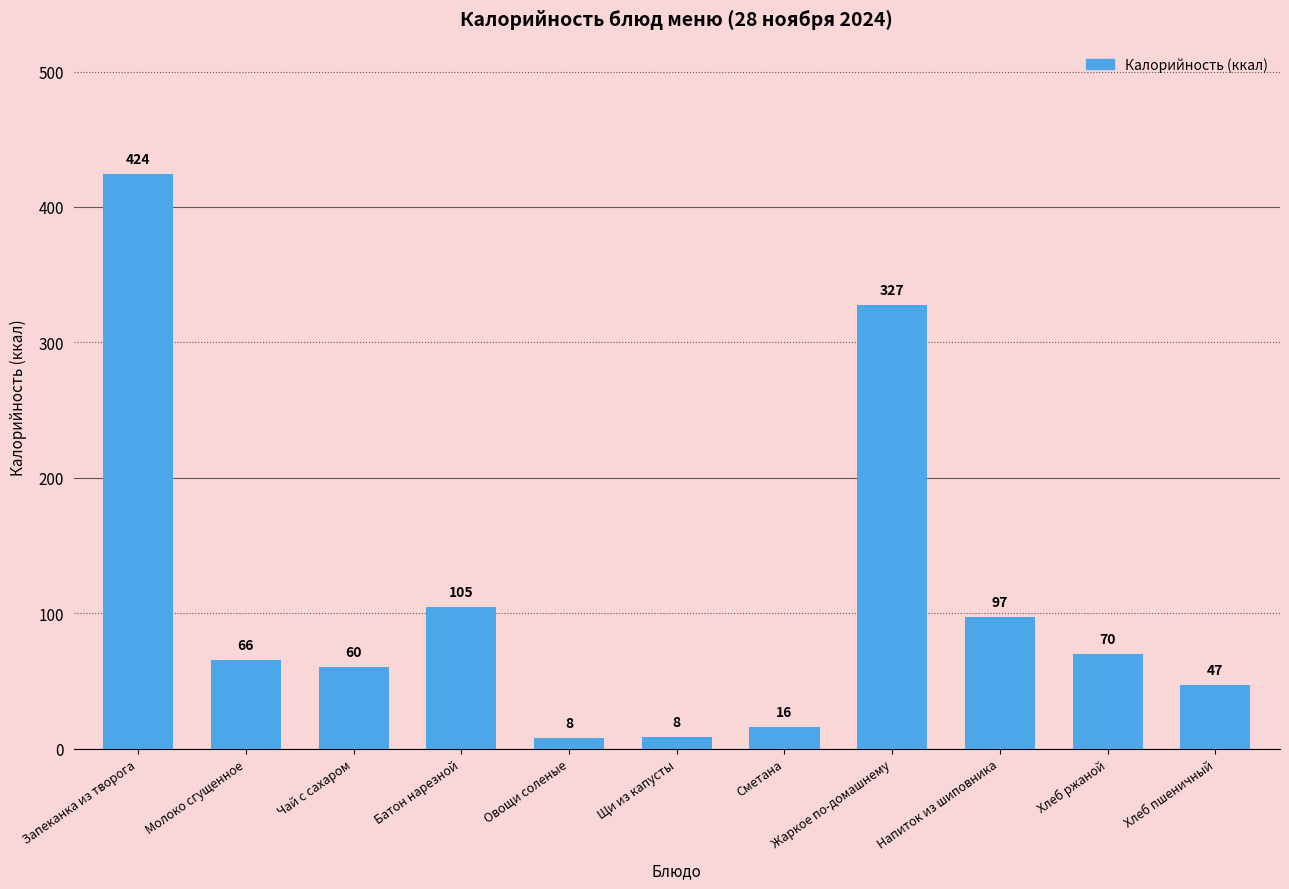

What is the difference between the second highest and second lowest values?

319.1